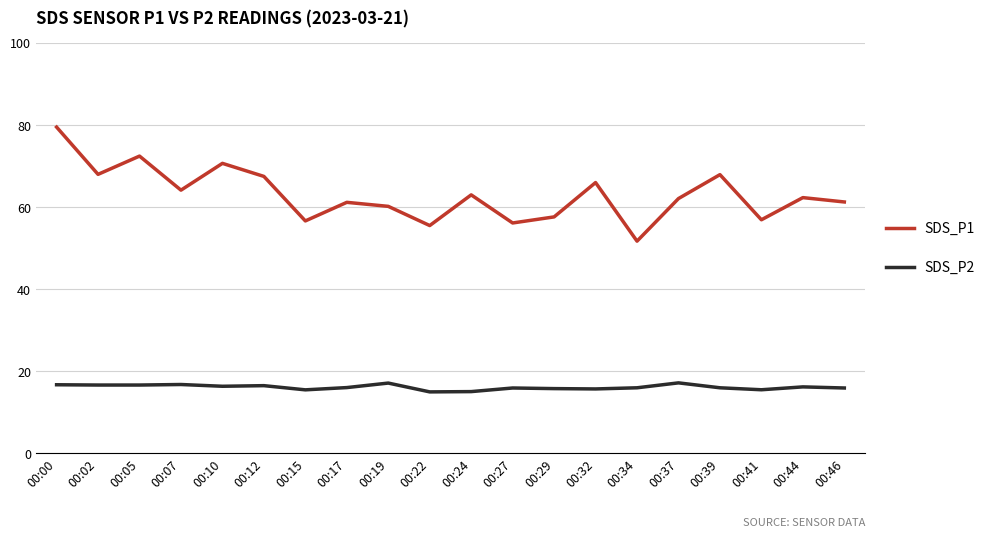

Read the SDS_P1 value at 00:44.

62.3